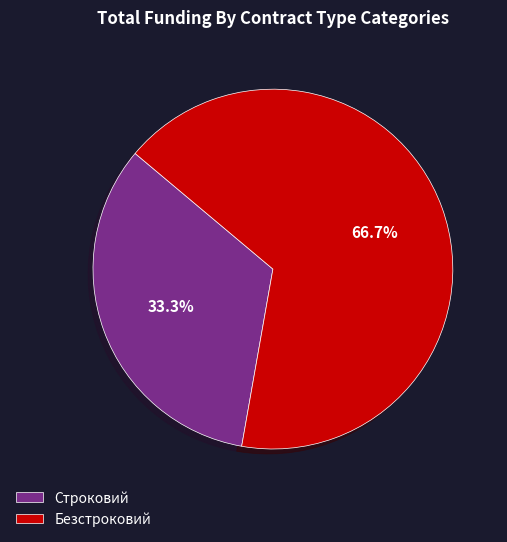

What is the majority slice?

Безстроковий